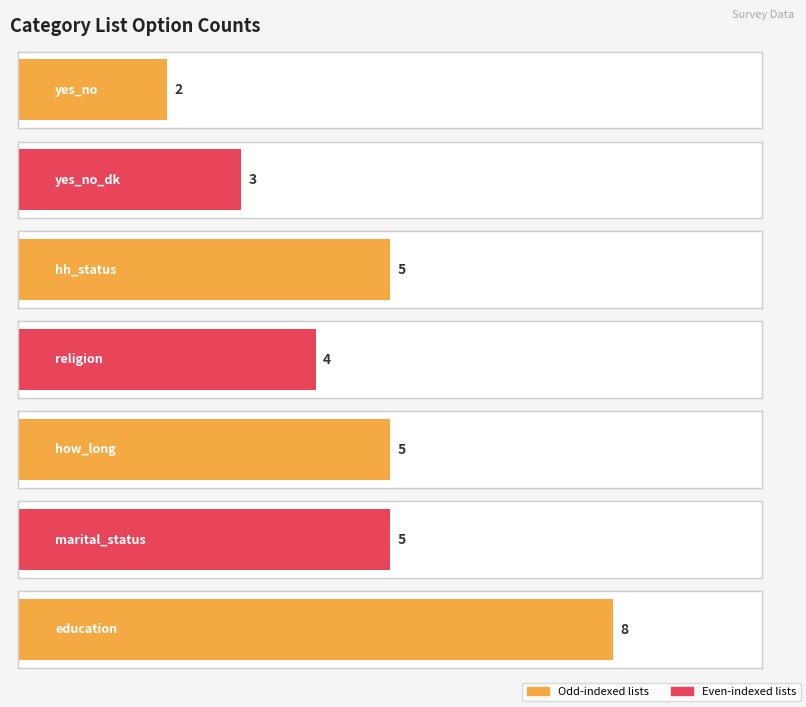

What is the value of the 6th bar from the left?

5